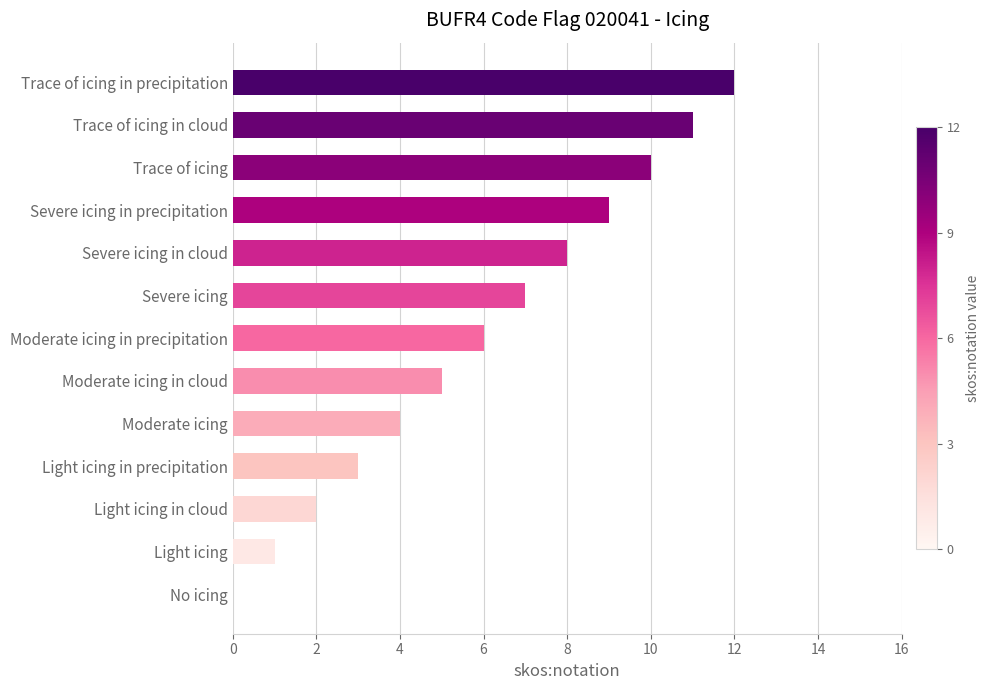

What is the sum of the values at Moderate icing and Severe icing in cloud?

12